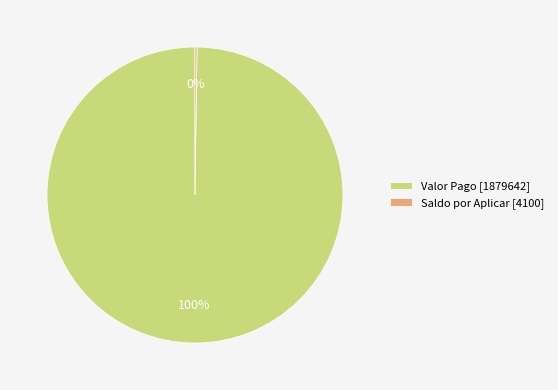

Is there any slice that represents more than half of the pie?

Yes